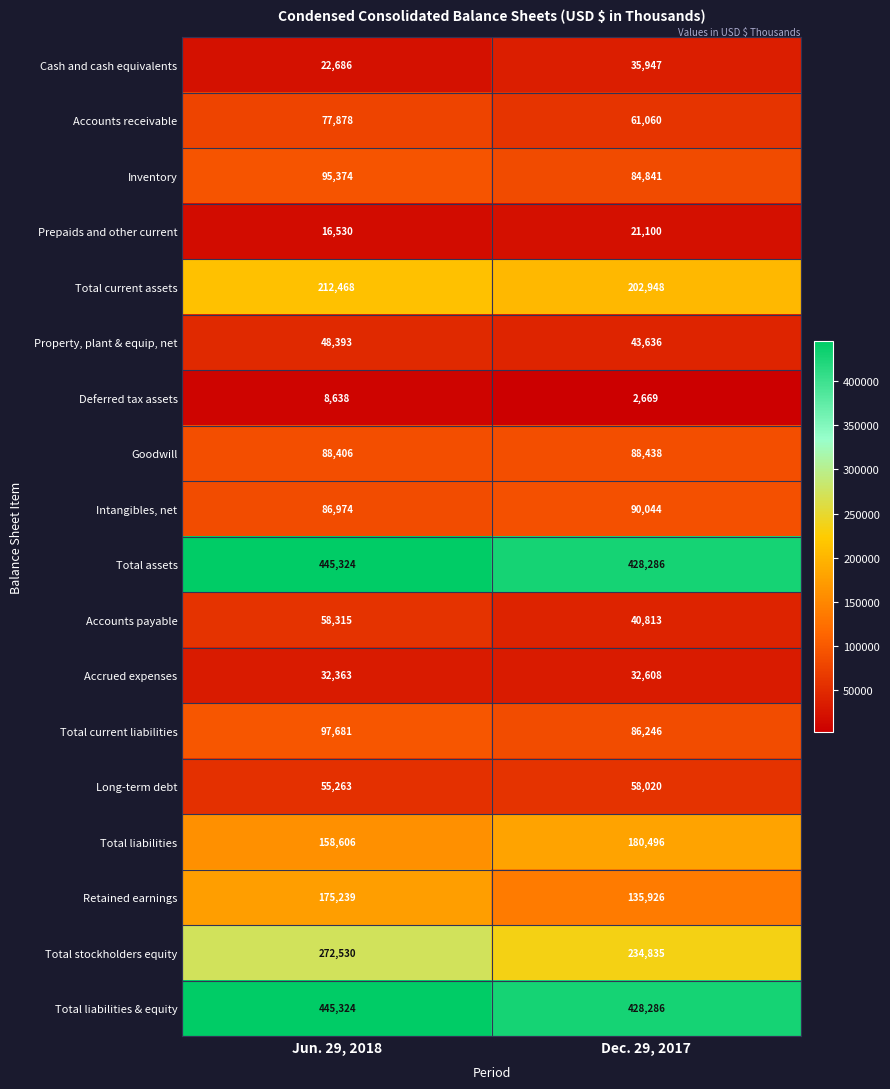

What is the difference between the Total assets values at Dec. 29, 2017 and Jun. 29, 2018?

17038